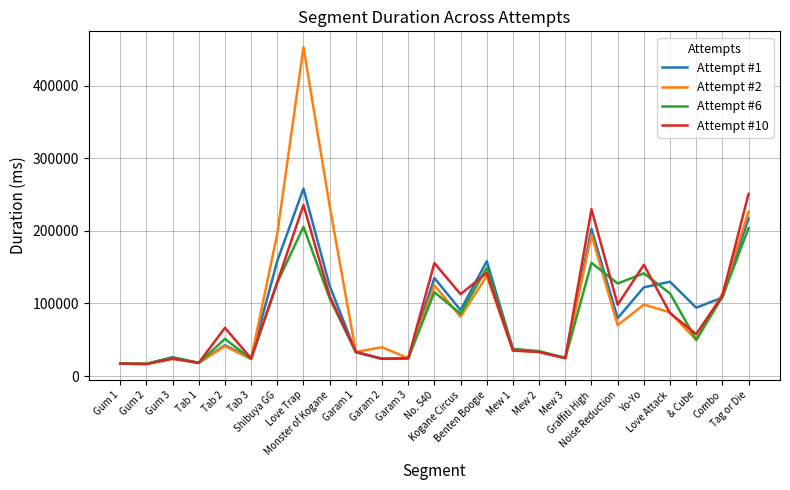

What is the maximum value shown in the chart?

453279